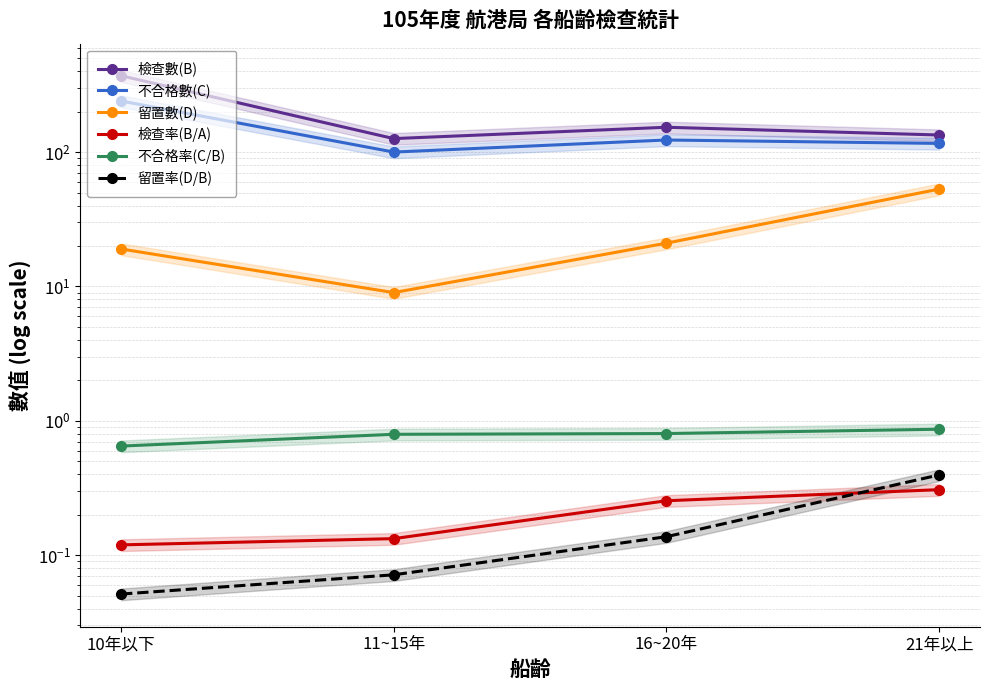

Which category has the lowest value across all series?

10年以下